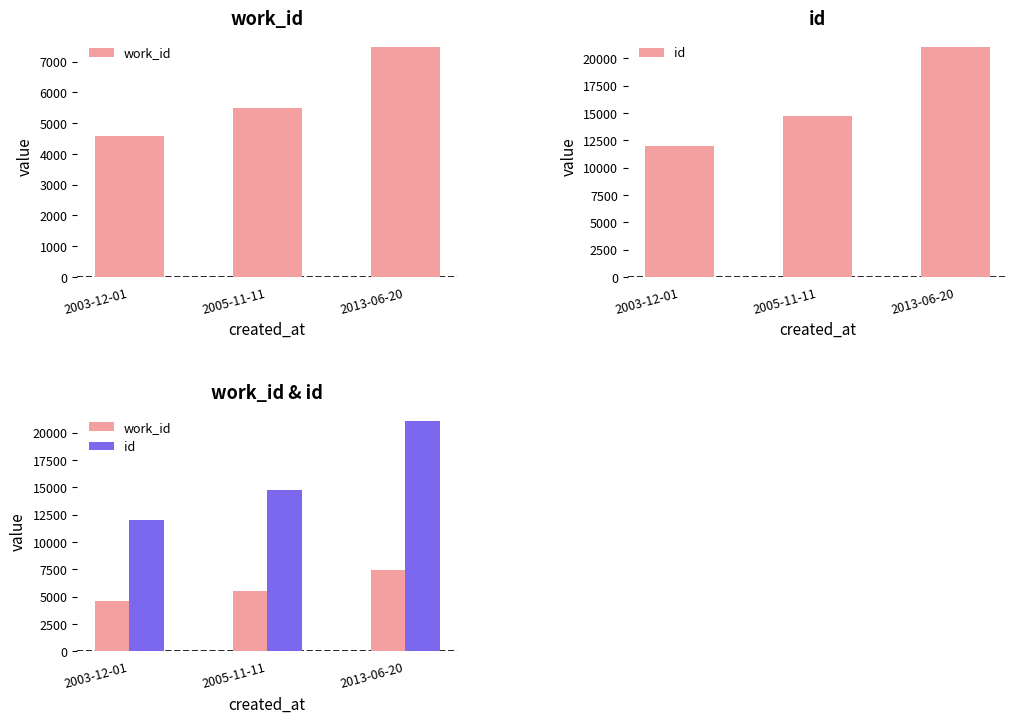

Rank the categories by id value from lowest to highest.

2003-12-01, 2005-11-11, 2013-06-20